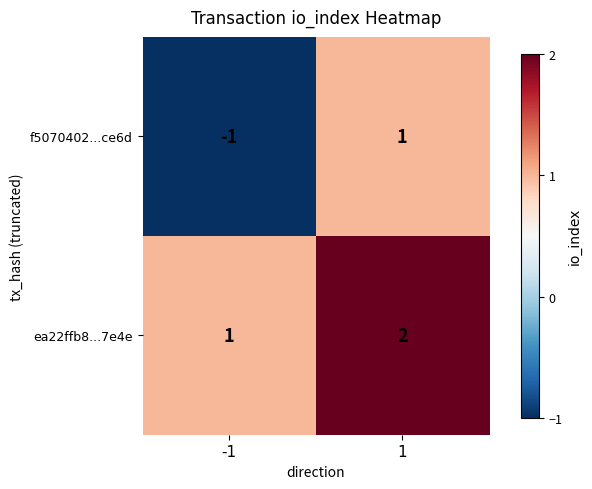

Reading left to right, transcribe all the data shown in this chart.

f5070402...ce6d: -1=-1	1=1
ea22ffb8...7e4e: -1=1	1=2